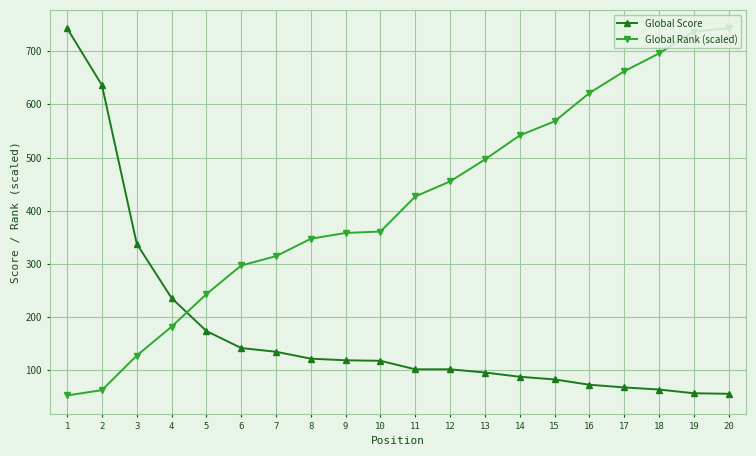

What are all the series names shown in the legend?

Global Score, Global Rank (scaled)